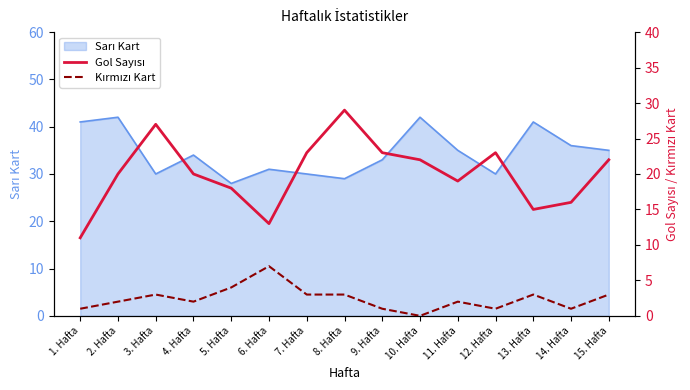

What is the value of the Gol Sayısı point at the 4th from the left?

20